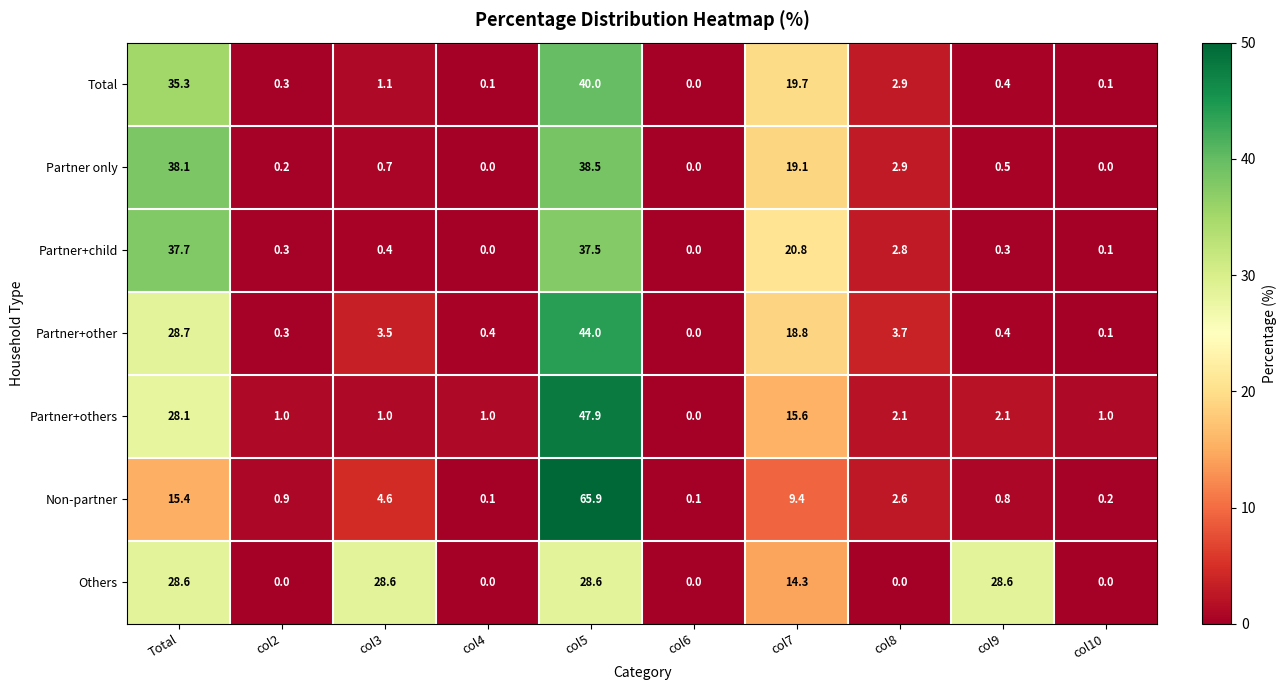

List the series in order of their peak value, lowest first.

Others, Partner+child, Partner only, Total, Partner+other, Partner+others, Non-partner